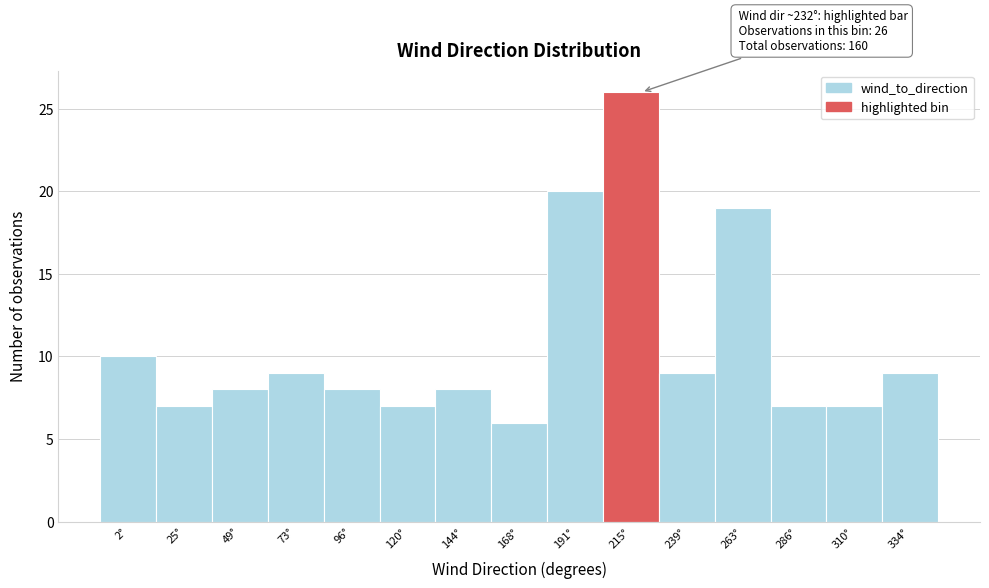

Reading right to left, transcribe all the data shown in this chart.

9	7	7	19	9	26	20	6	8	7	8	9	8	7	10